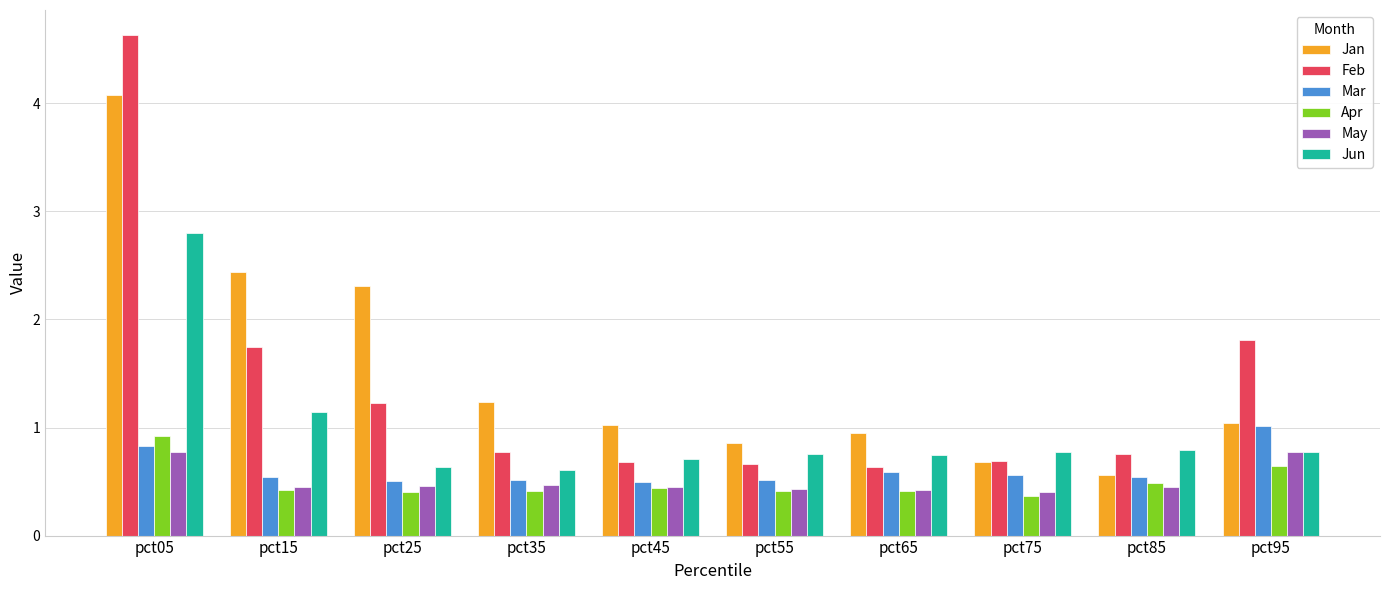

Between pct05 and pct75, which series saw the biggest shift?

Feb